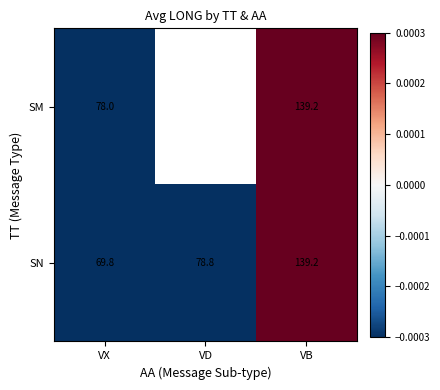

At how many categories does at least one series exceed 0?

1